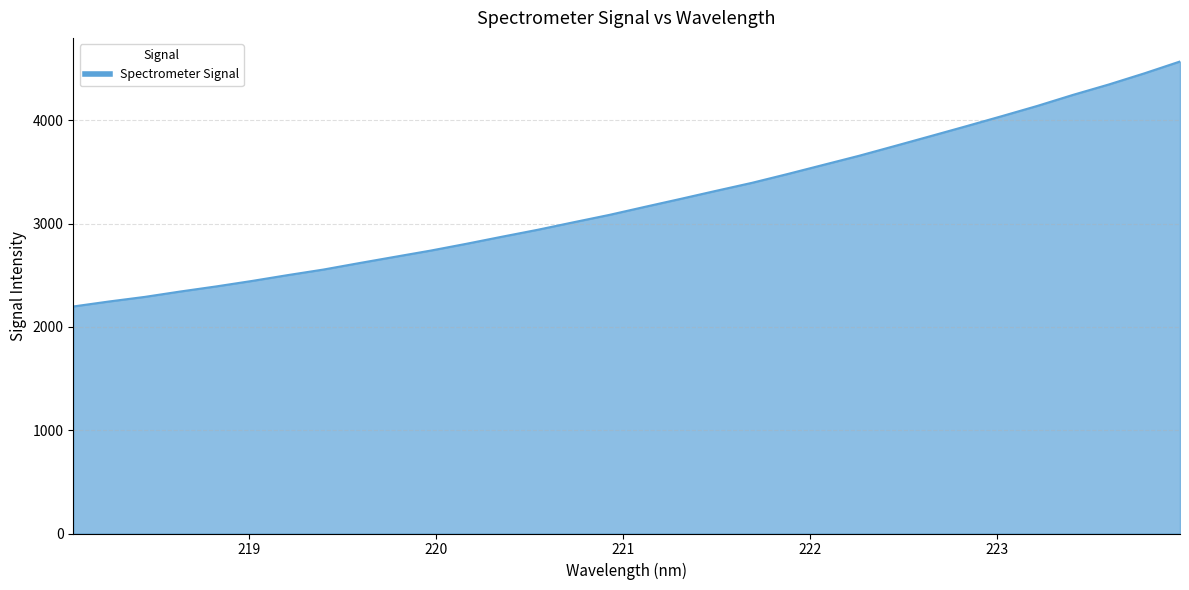

What is the maximum value shown in the chart?

4570.2